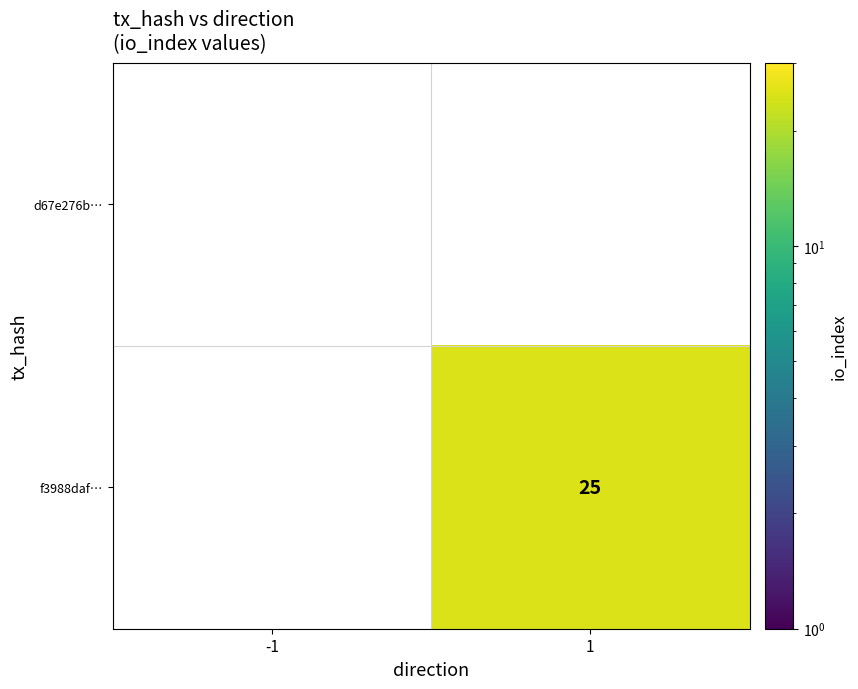

Is the value of f3988daf… at 1 greater than the value of d67e276b… at -1?

Yes